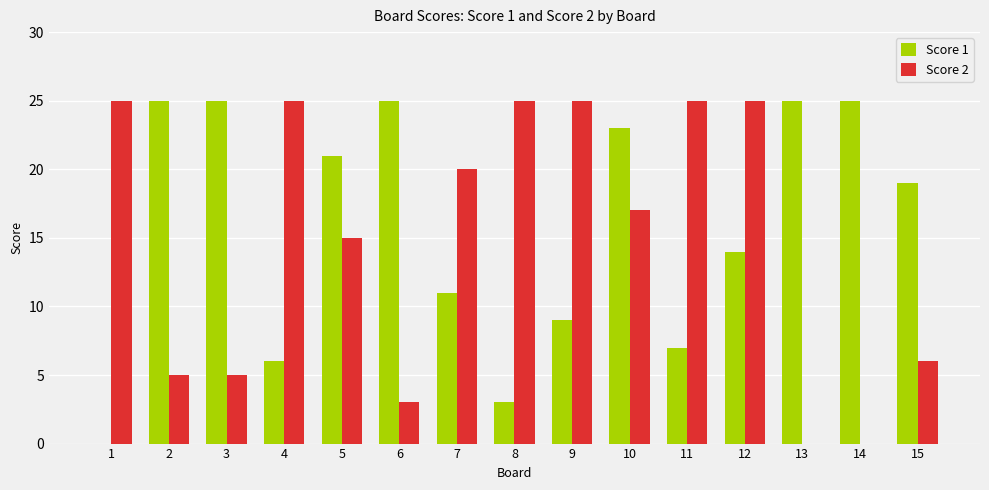

How many distinct data groups are displayed?

2